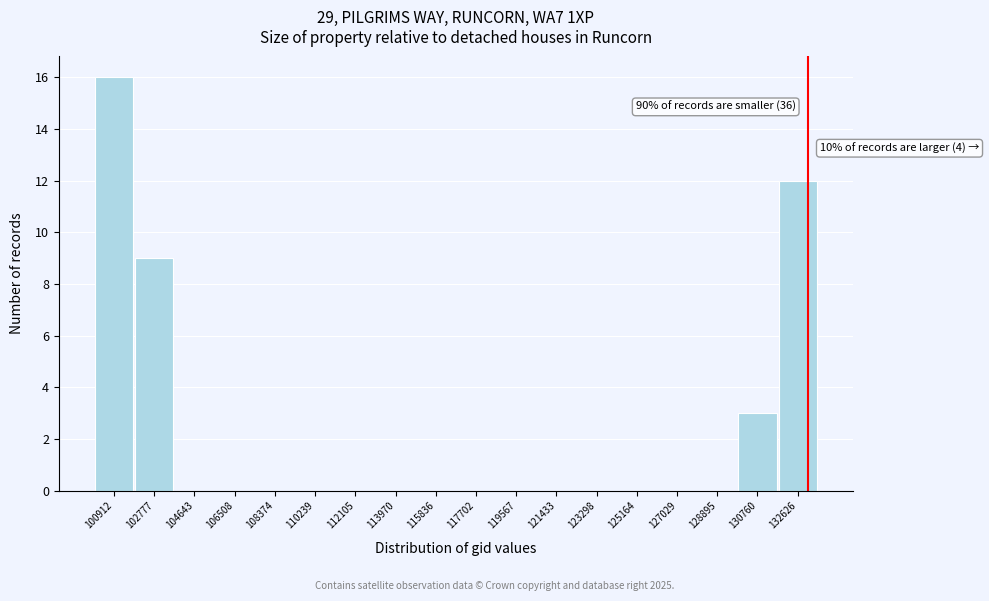

Reading right to left, transcribe all the data shown in this chart.

132626=12	130760=3	128895=0	127029=0	125164=0	123298=0	121433=0	119567=0	117702=0	115836=0	113970=0	112105=0	110239=0	108374=0	106508=0	104643=0	102777=9	100912=16